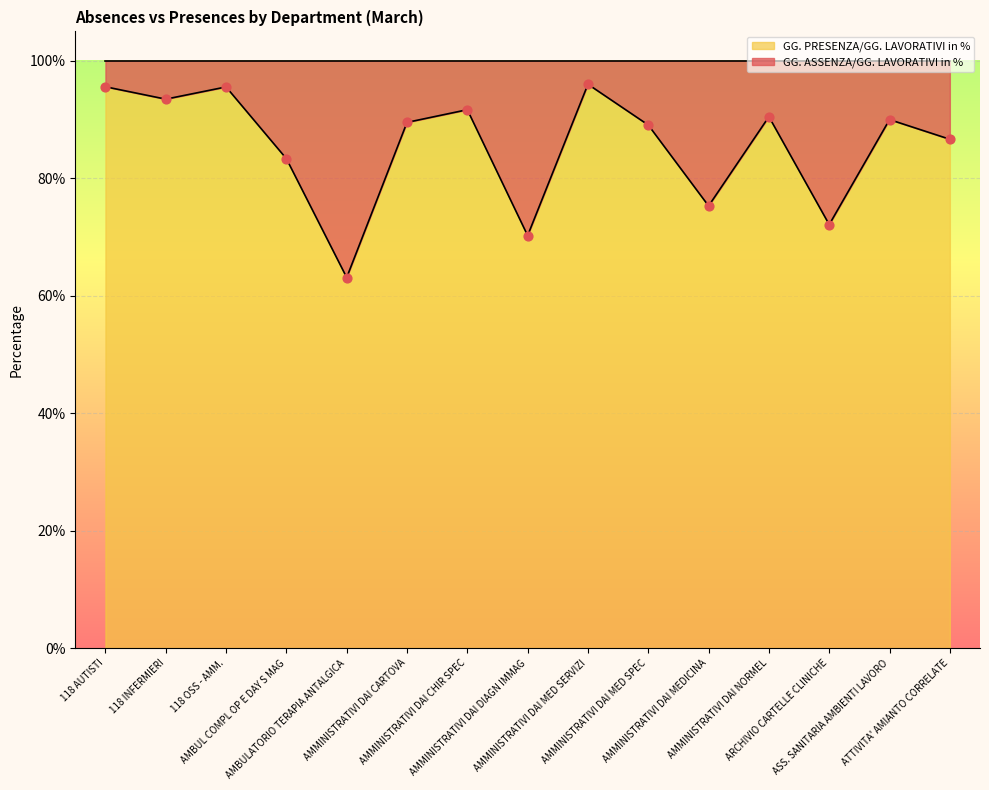

Which series reaches the maximum Y coordinate?

GG. ASSENZA/GG. LAVORATIVI in %